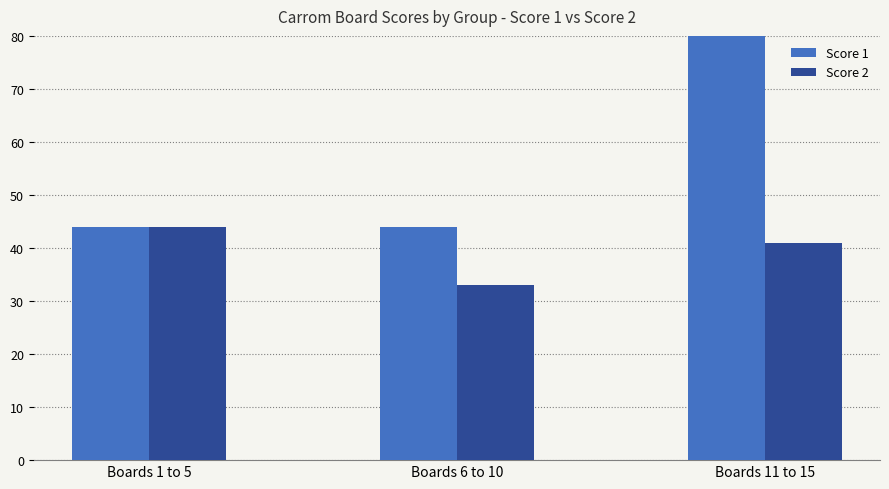

At which category does the chart reach its minimum across all series?

Boards 6 to 10